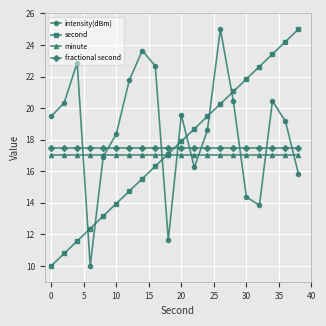

What are all the series names shown in the legend?

intensity(dBm), second, minute, fractional second